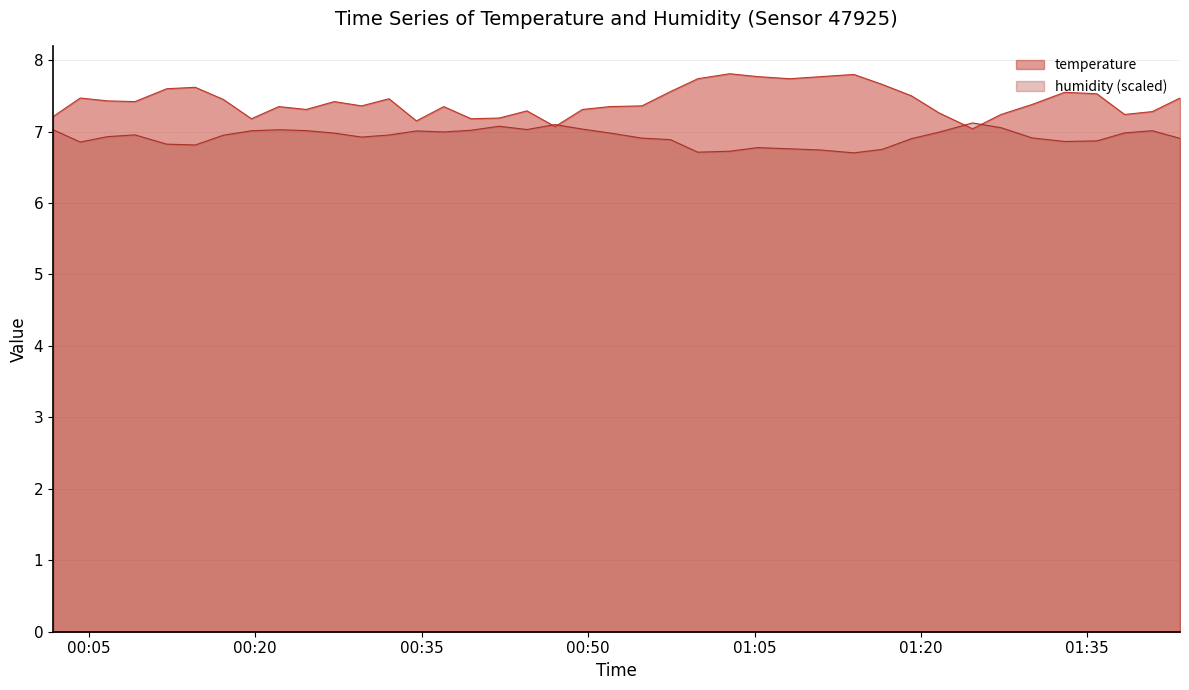

Which series has the widest spread of values?

temperature